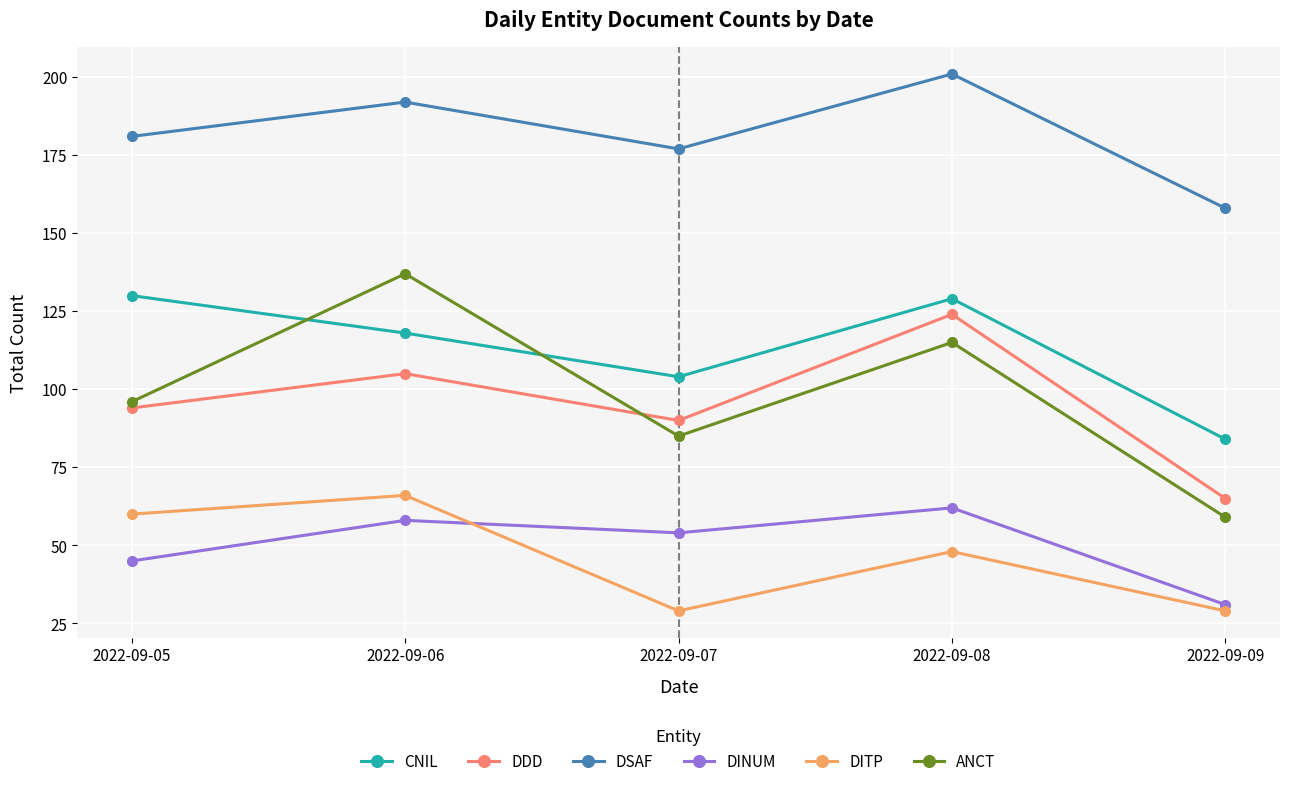

What is the greatest value displayed?

201